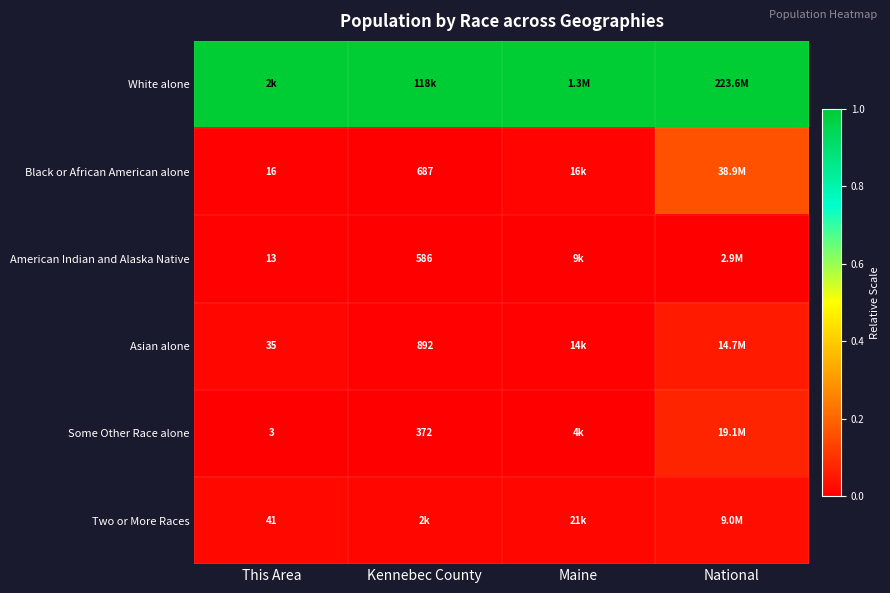

The Two or More Races series shows 0.0 at Kennebec County. True or false?

False